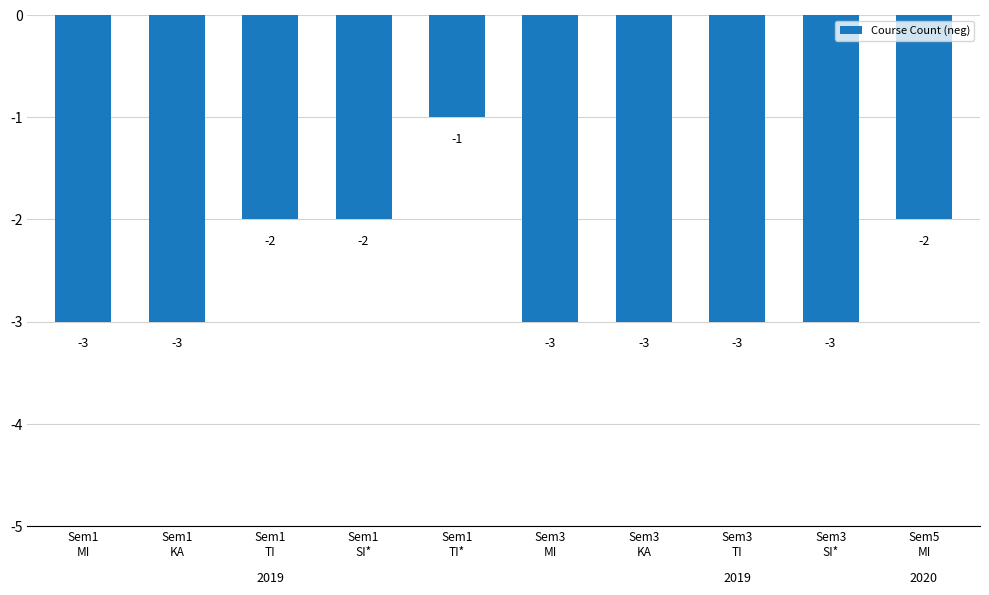

What is the value of the 2nd bar from the left?

-3